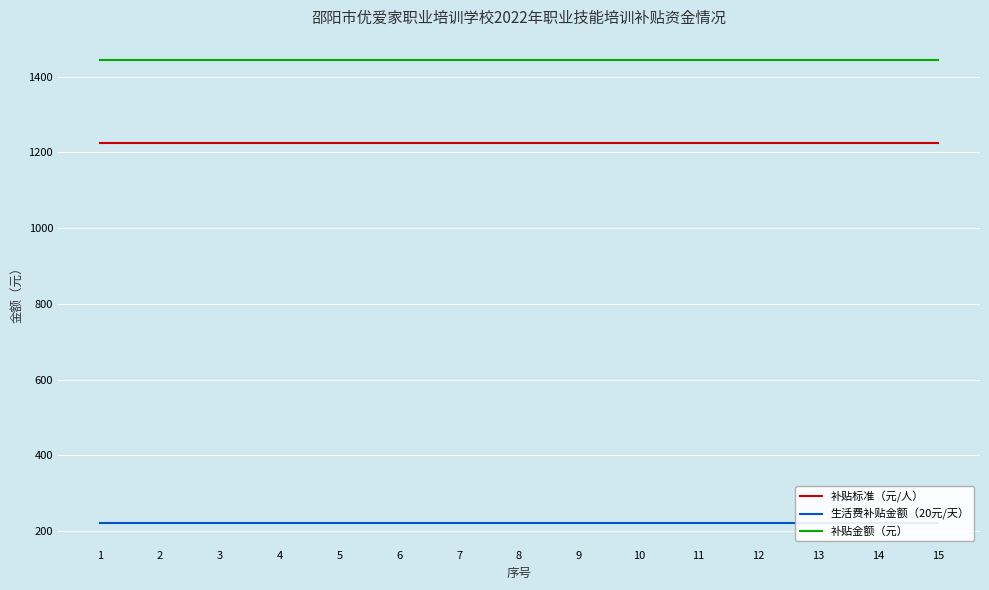

How many lines are shown in the chart?

3